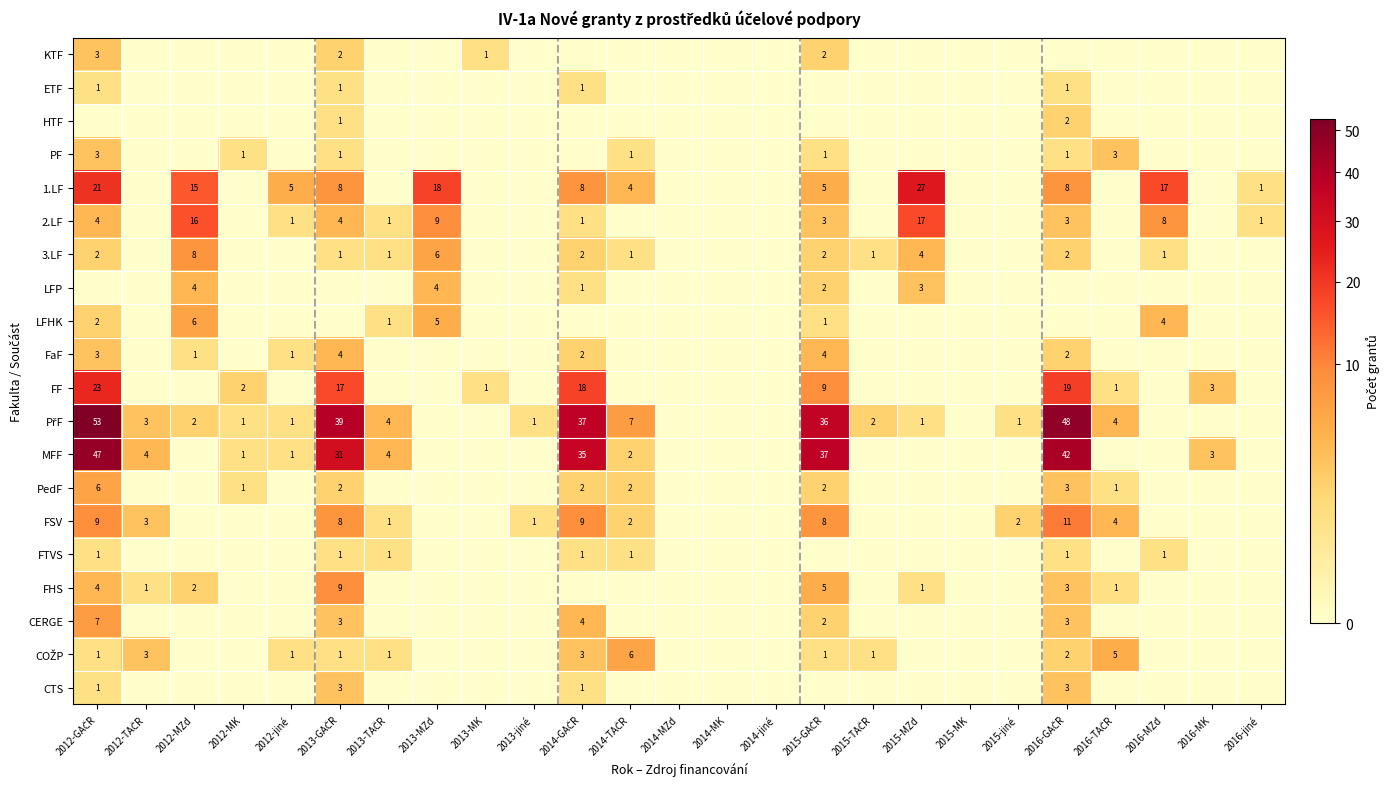

What is the sum of the 1.LF values at 2015-MZd and 2013-MZd?

45